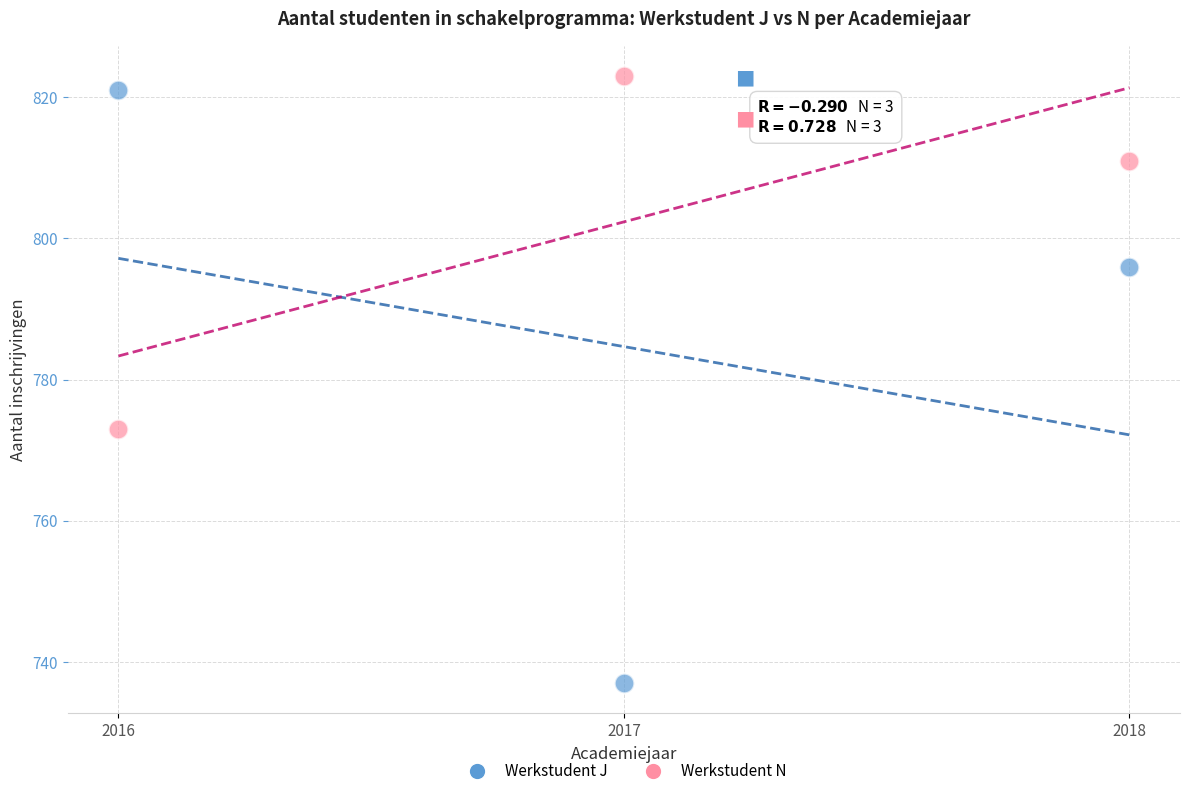

Which series has the largest Y range (max minus min)?

Werkstudent J